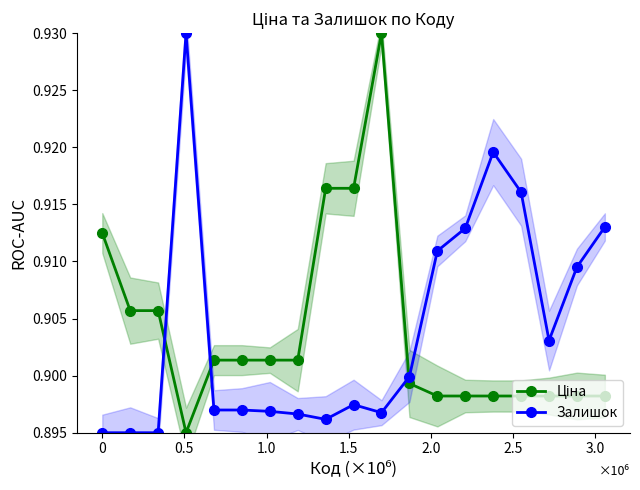

Count the Залишок values in the range 0 to 1.

19